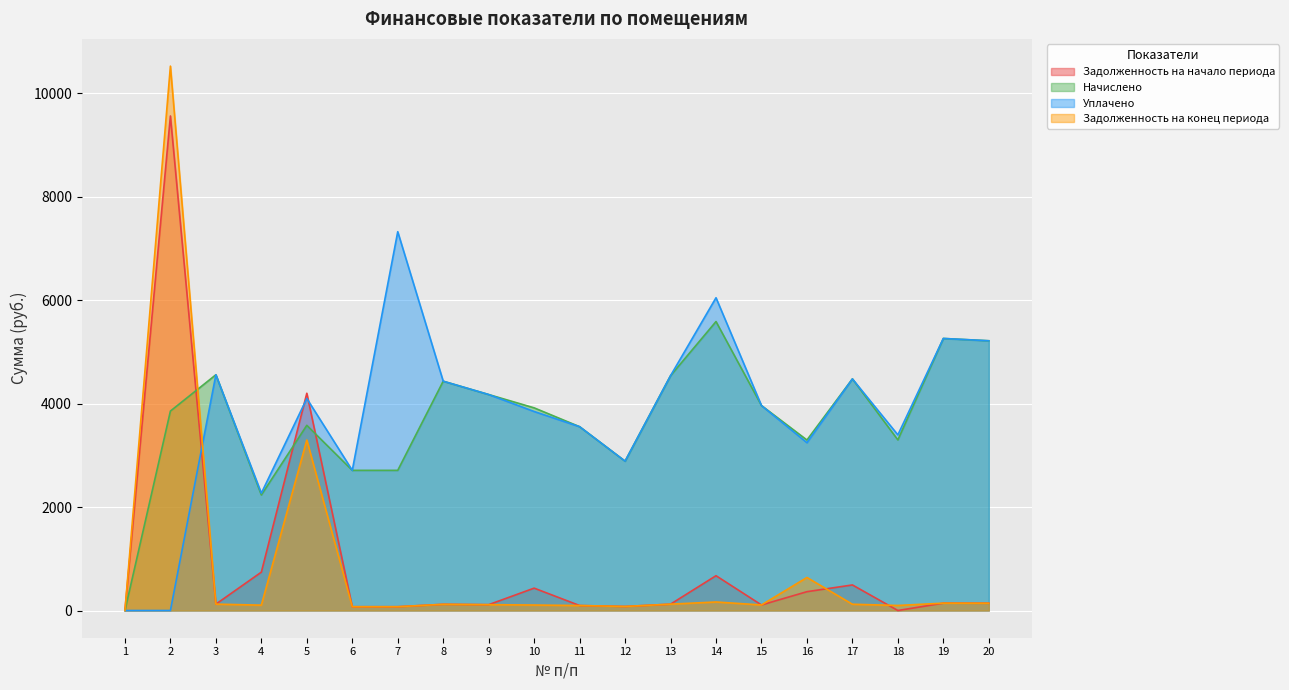

At 8, list the series in order from smallest to largest.

Задолженность на начало периода, Задолженность на конец периода, Начислено, Уплачено